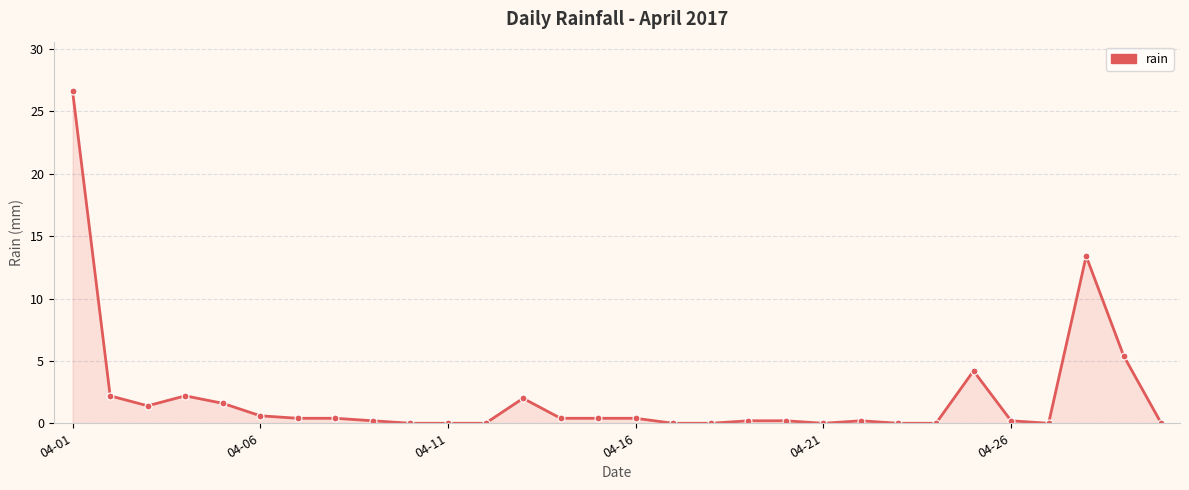

How many distinct data groups are displayed?

1